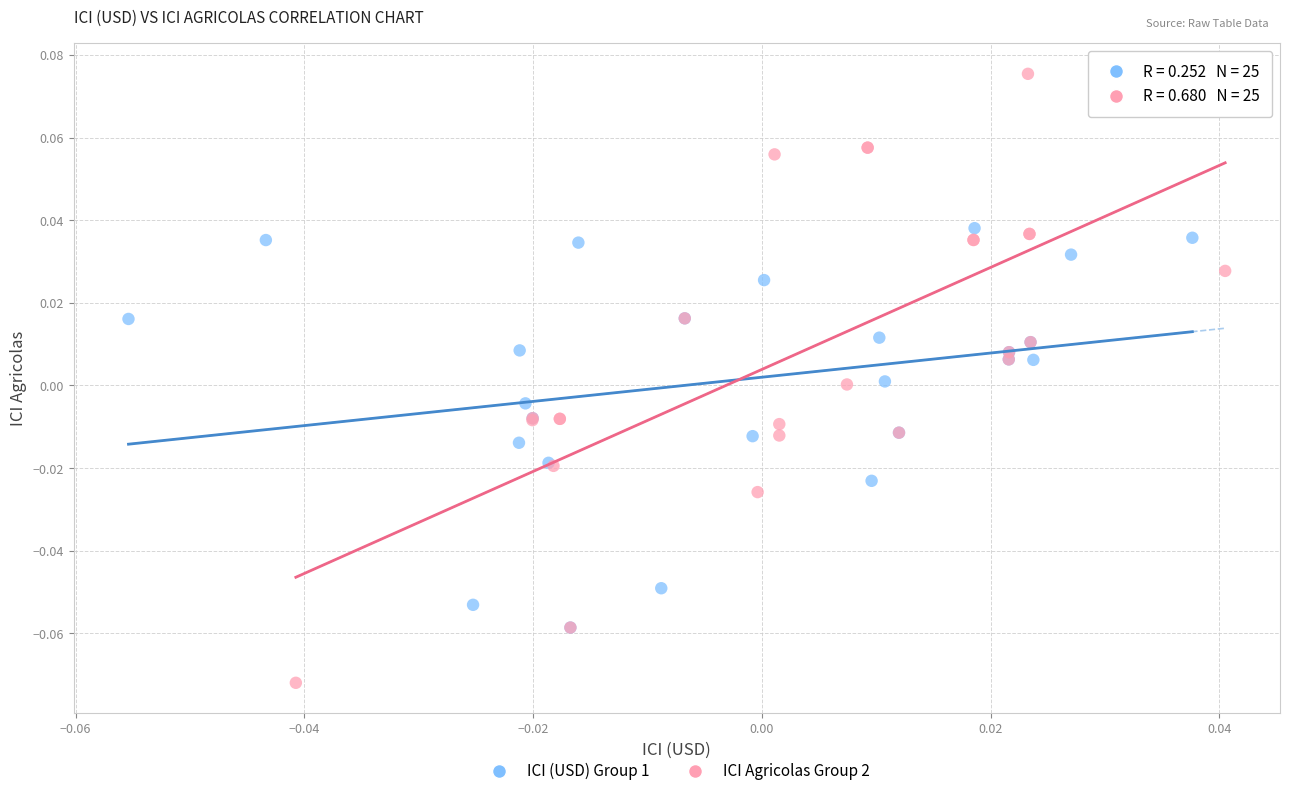

Which series contains the highest Y value?

ICI Agricolas Group 2